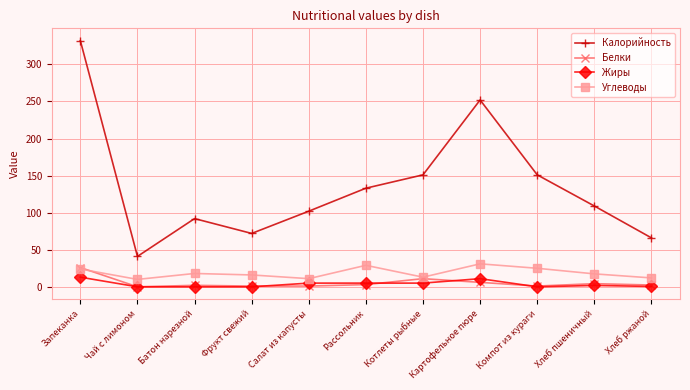

At Салат из капусты, list the series in order from largest to smallest.

Калорийность, Углеводы, Жиры, Белки